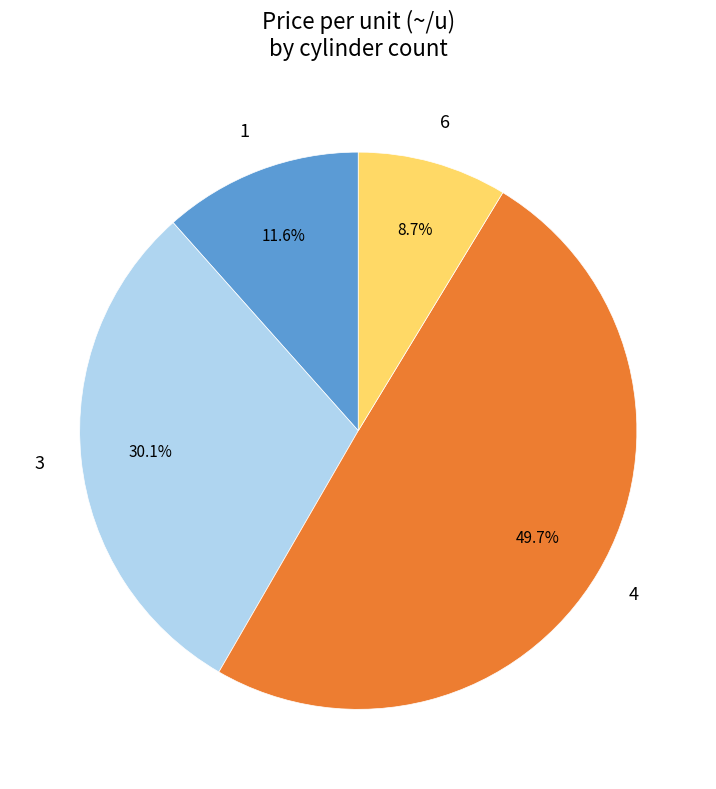

Is there a majority slice in this chart?

No